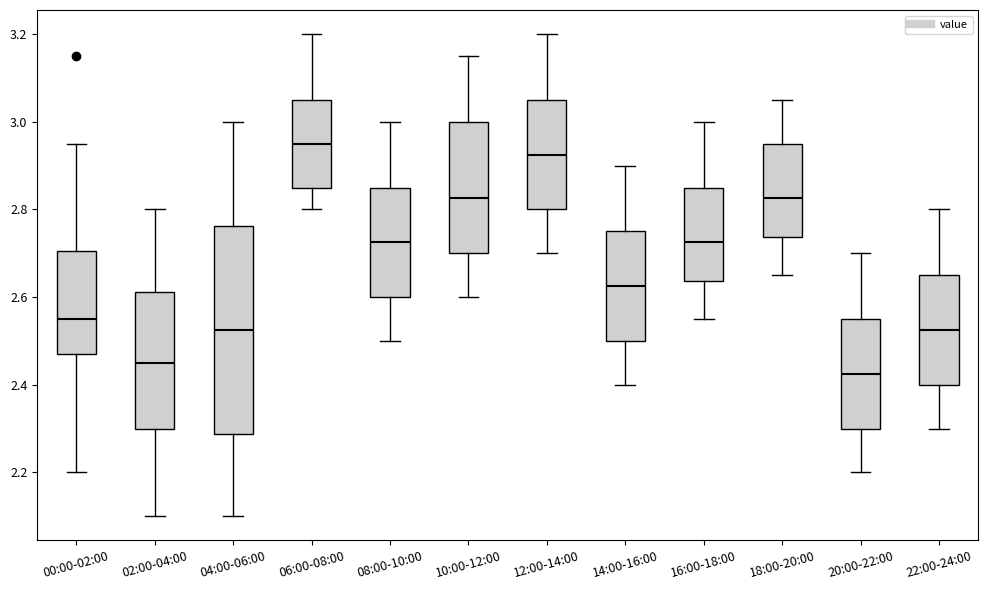

Which box's median line is the highest?

06:00-08:00